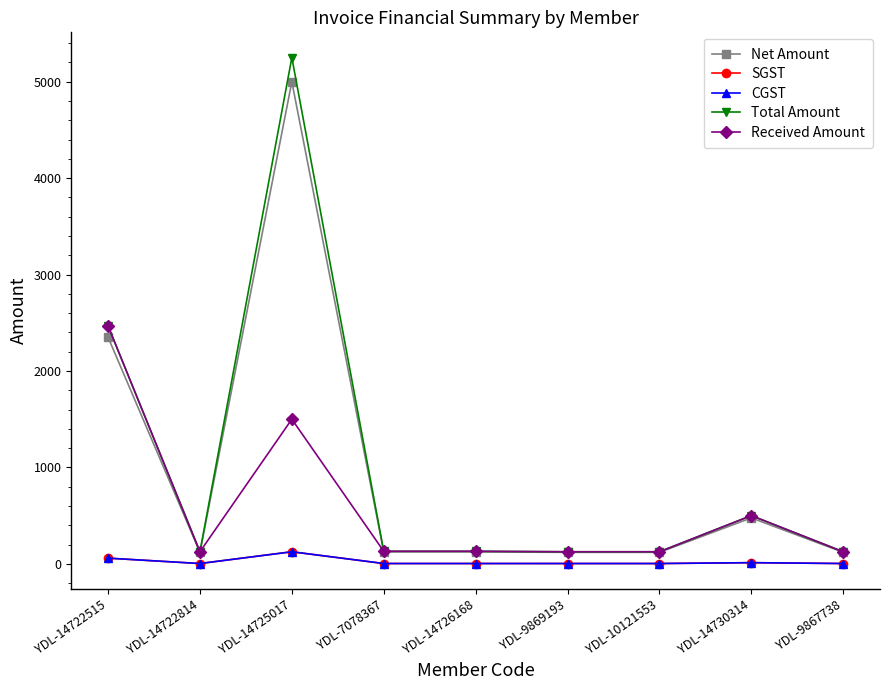

Count the number of categories in the chart.

9